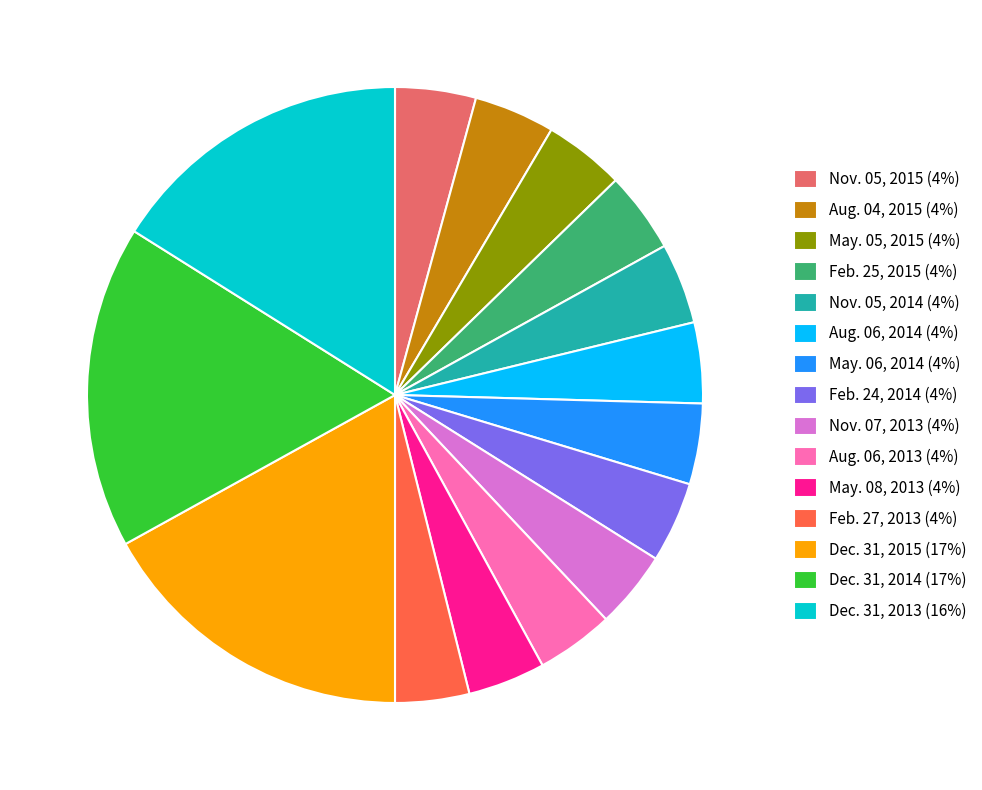

Does any single category account for the majority?

No